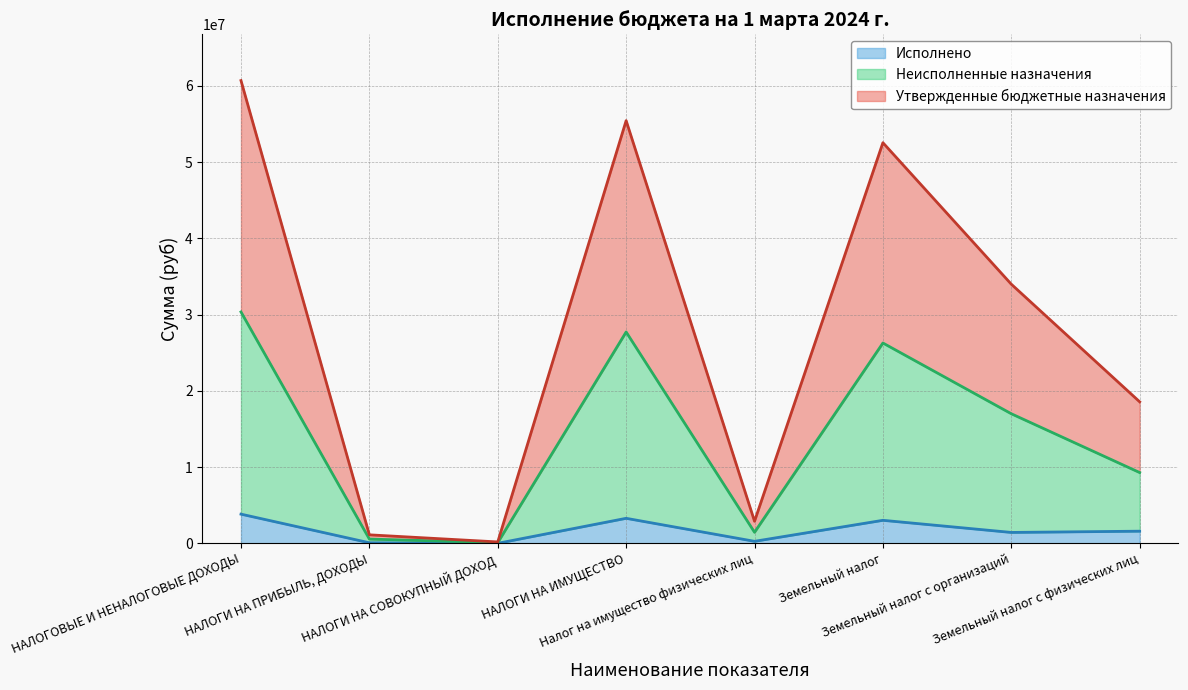

Where is the first local maximum for Утвержденные бюджетные назначения?

НАЛОГИ НА ИМУЩЕСТВО